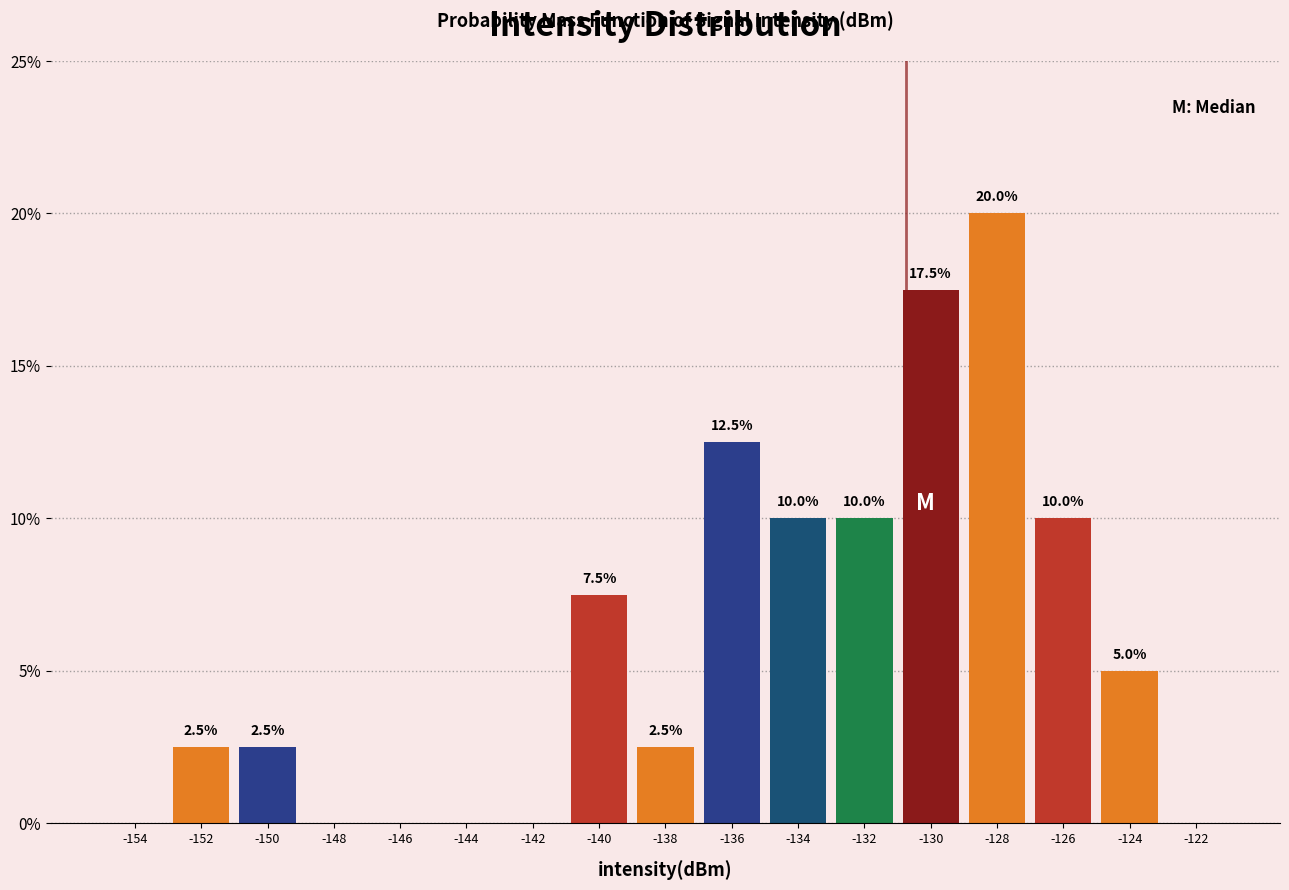

Which range on the x-axis has the tallest bar?

-129 to -127